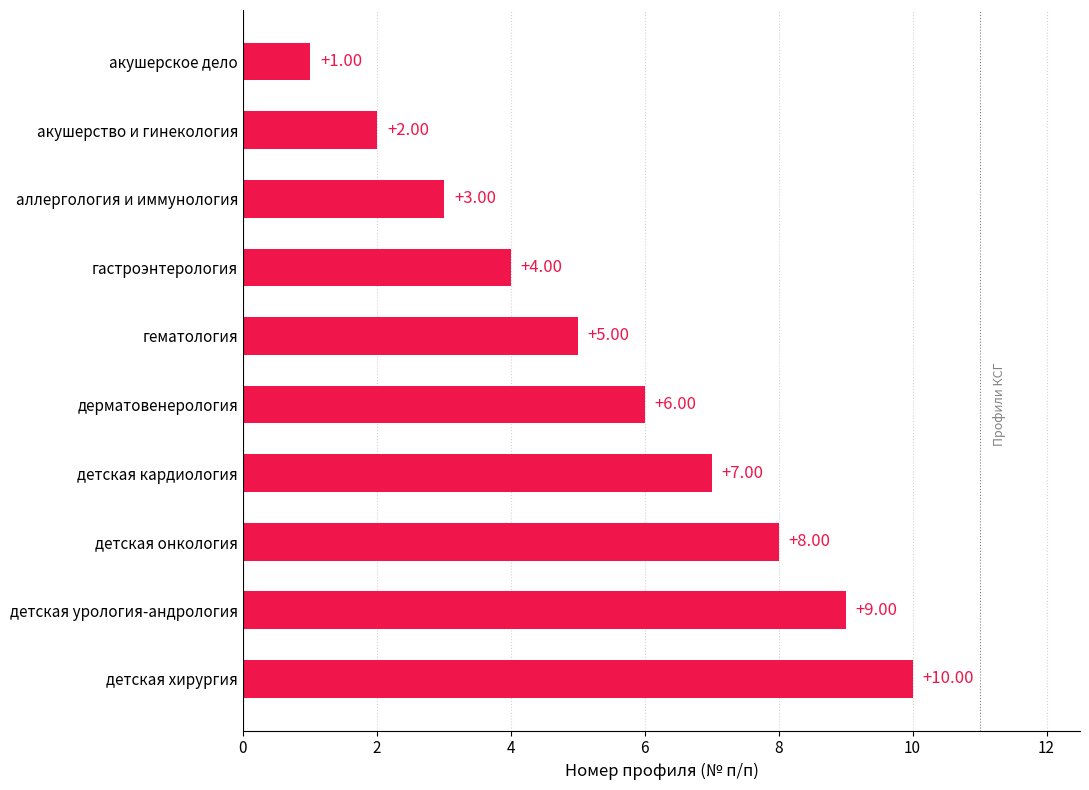

What is the average value?

6